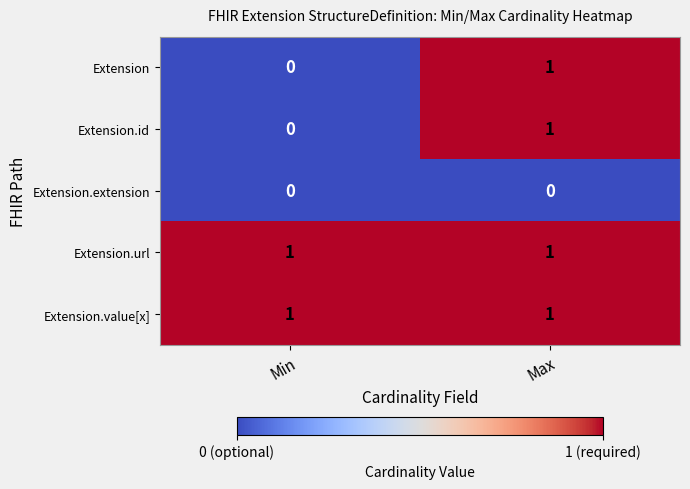

Is it true that Extension.value[x] equals 1 at Min?

True